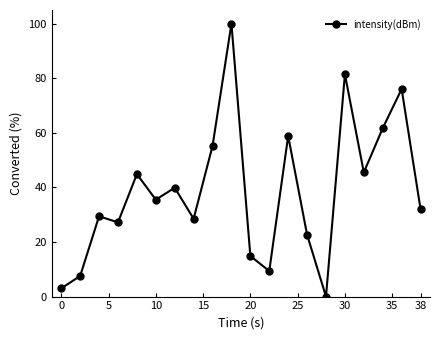

What is the maximum value shown in the chart?

100.0